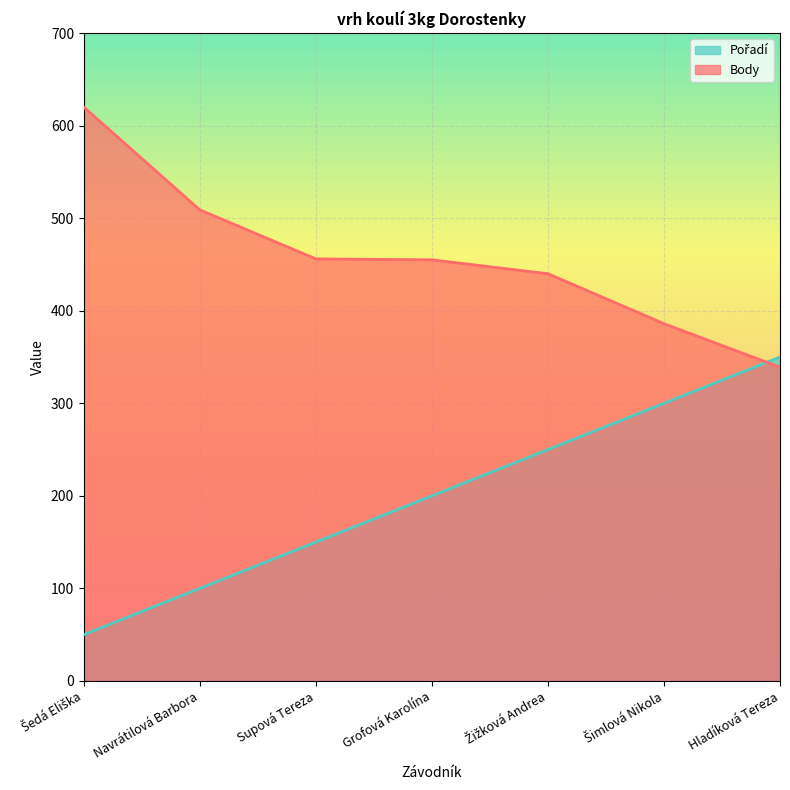

Rank the series by their average value, from highest to lowest.

Body, Pořadí